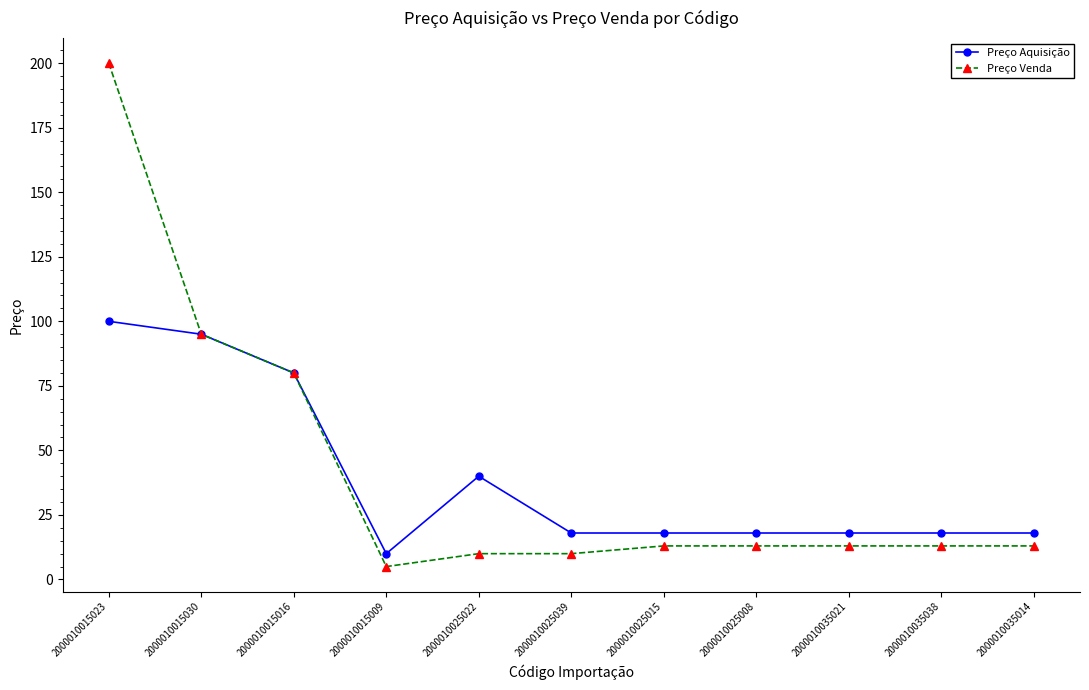

What is the greatest value displayed?

200